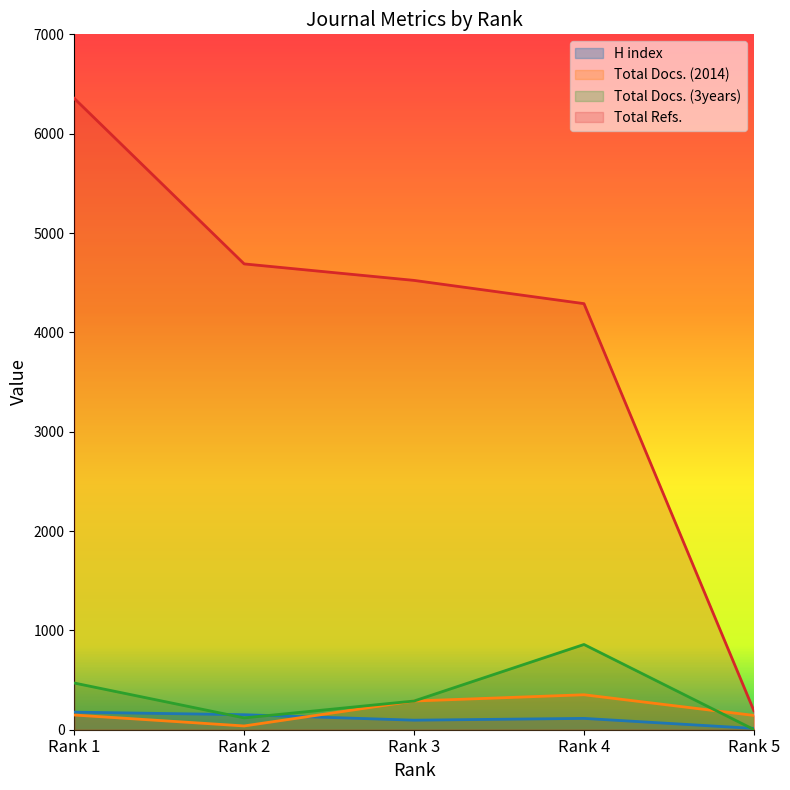

List the labels in order of H index value, smallest first.

Rank 5, Rank 3, Rank 4, Rank 2, Rank 1